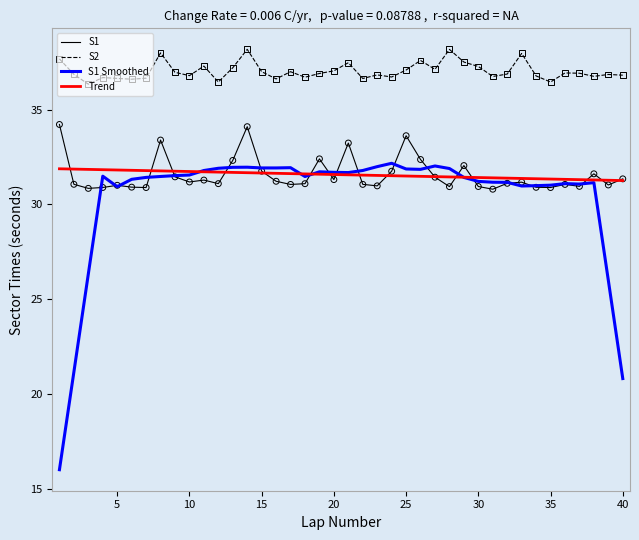

Which series has the largest range (max minus min)?

S1 Smoothed